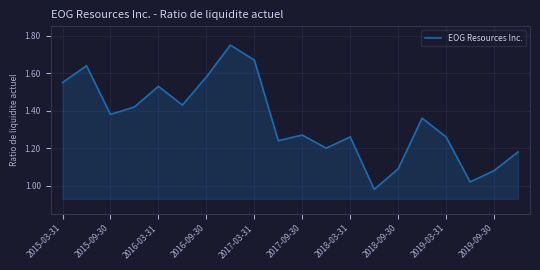

What is the difference between the maximum and minimum values?

0.8